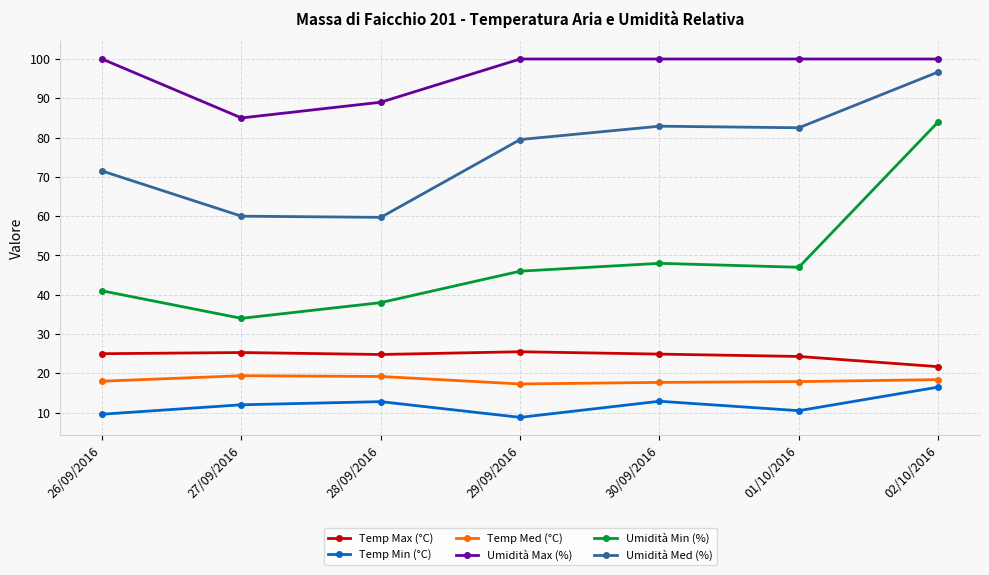

True or false: Temp Med (°C) has a value of 18.0 at 26/09/2016.

True